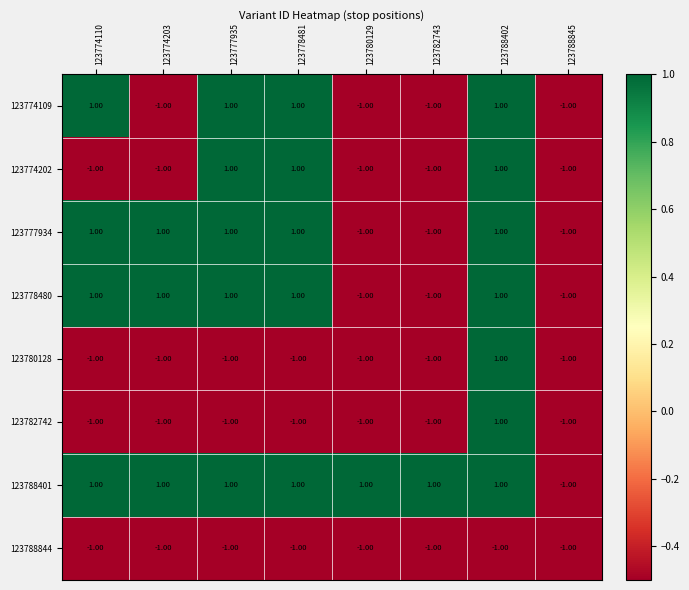

At which category is the sum across all series the highest?

123788402